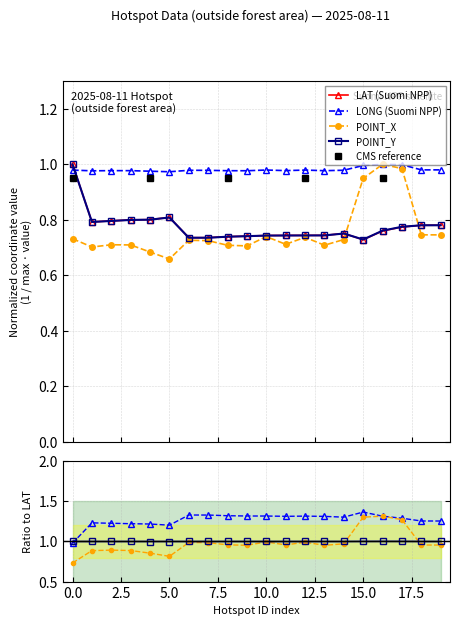

Count the number of data series in this chart.

4